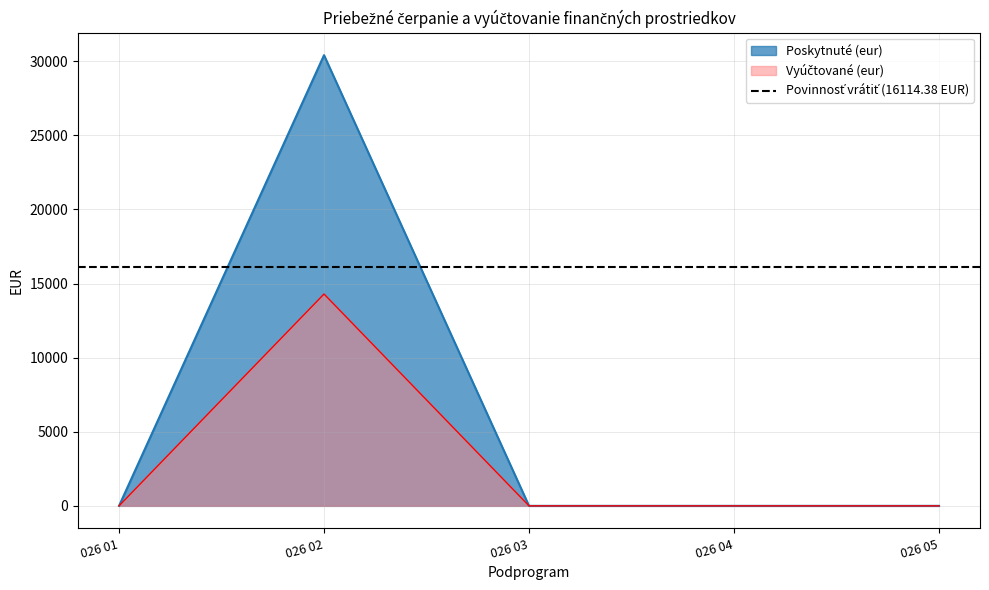

Which category has the highest value across all series?

026 02